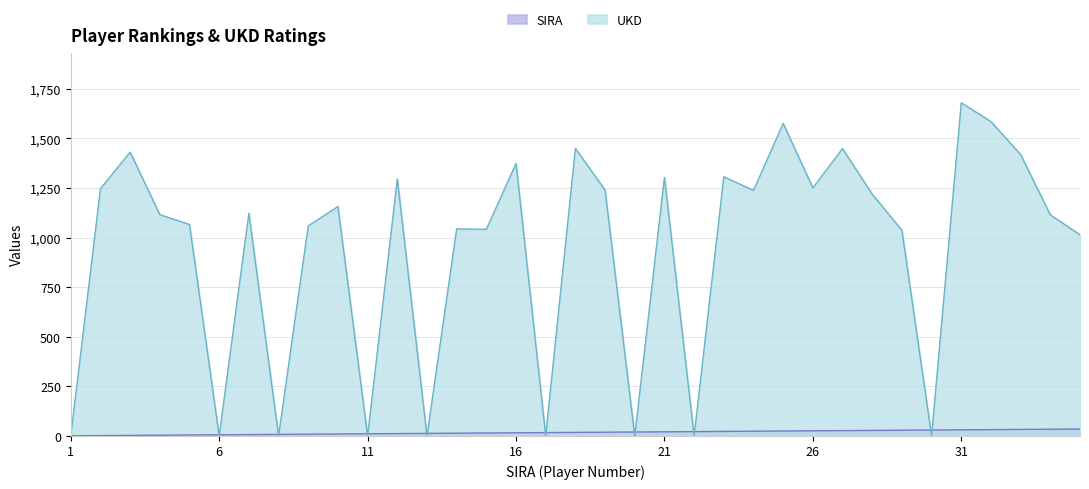

Reading left to right, transcribe all the data shown in this chart.

SIRA: 1	2	3	4	5	6	7	8	9	10	11	12	13	14	15	16	17	18	19	20	21	22	23	24	25	26	27	28	29	30	31	32	33	34	35
UKD: 0	1247	1431	1116	1066	0	1123	0	1059	1157	0	1296	0	1044	1042	1374	0	1450	1240	0	1304	0	1307	1238	1576	1251	1449	1219	1037	0	1680	1585	1419	1115	1014